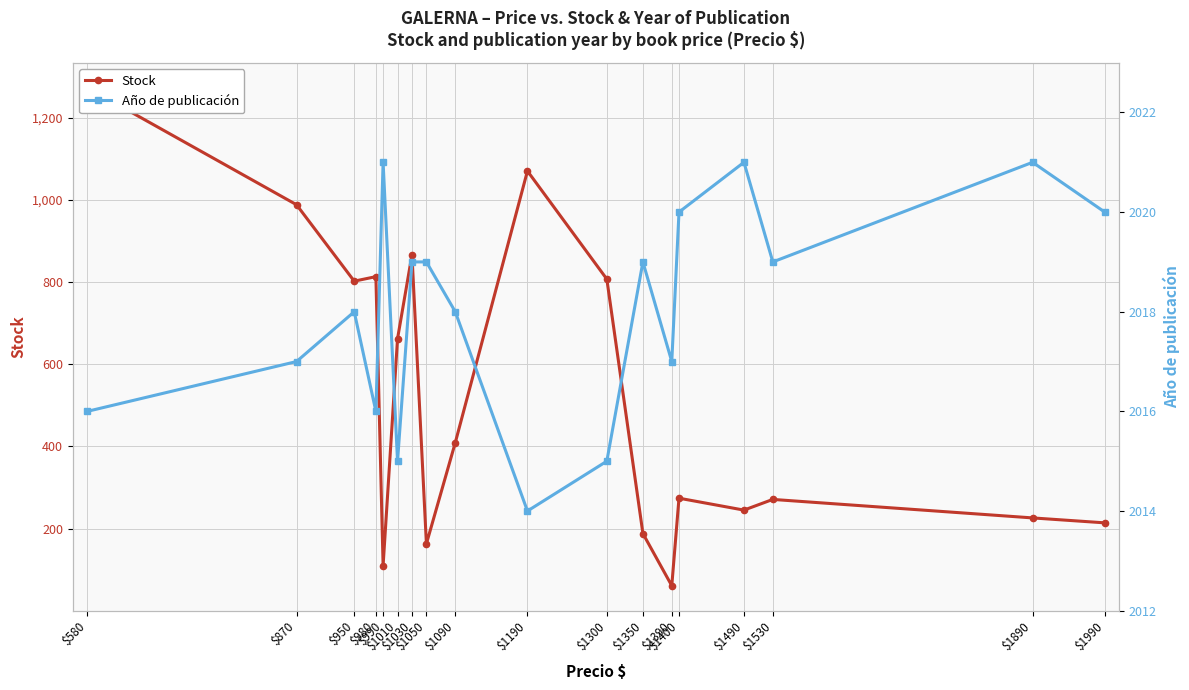

What is the approximate value of Stock at $1090?

409